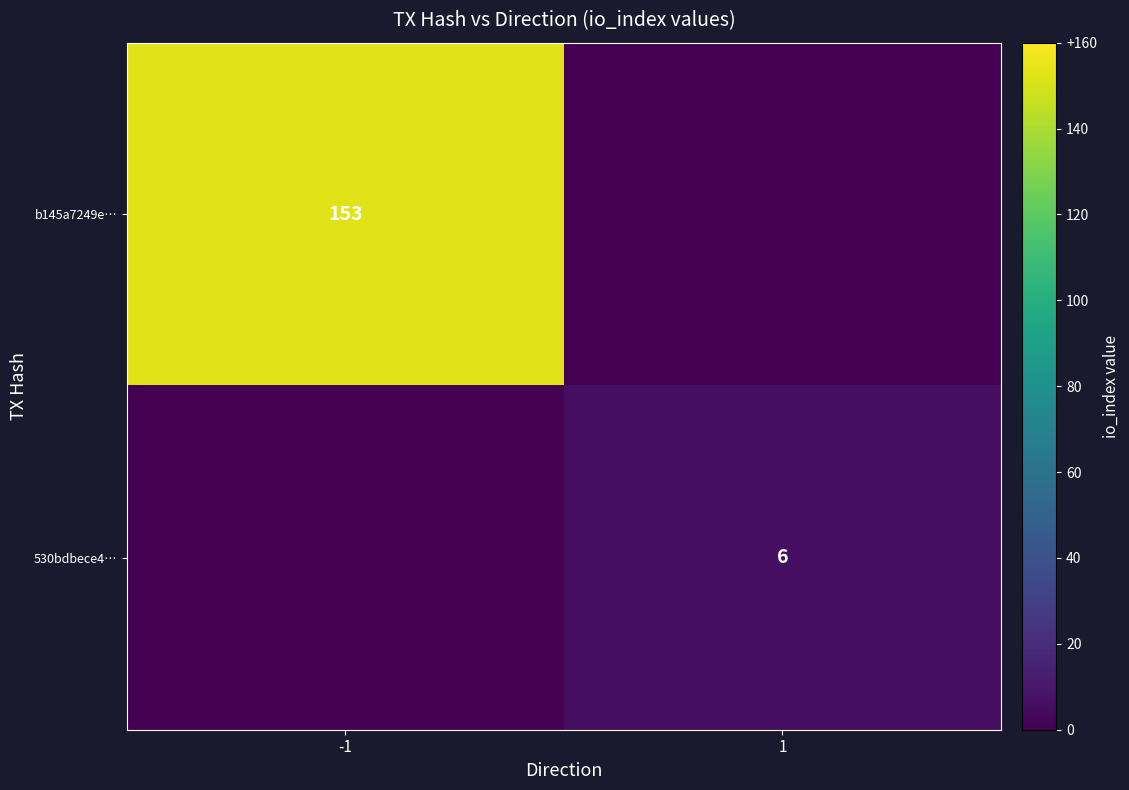

The b145a7249e… series shows 153 at -1. True or false?

True